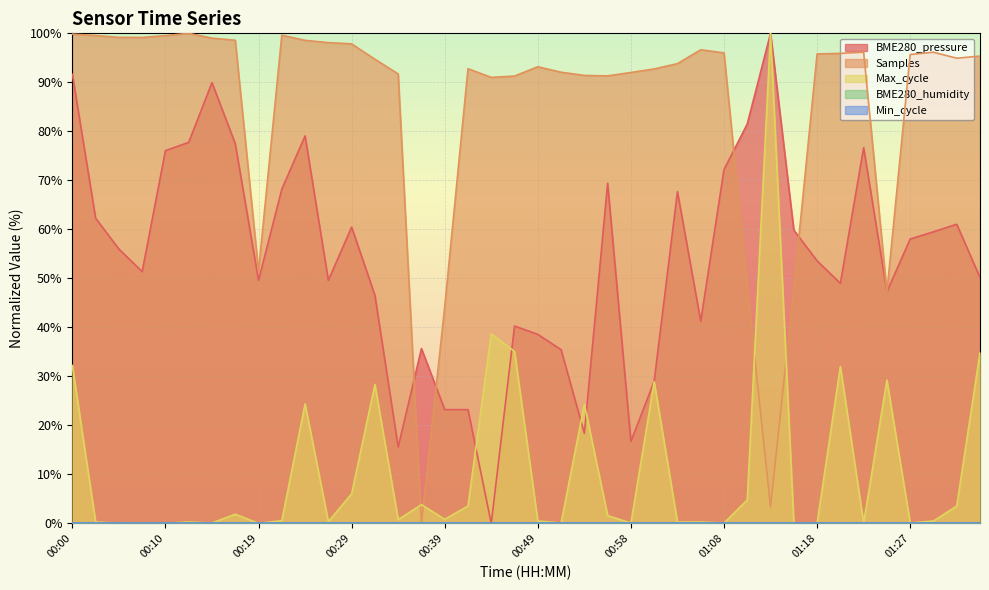

Which series has the largest range (max minus min)?

BME280_pressure